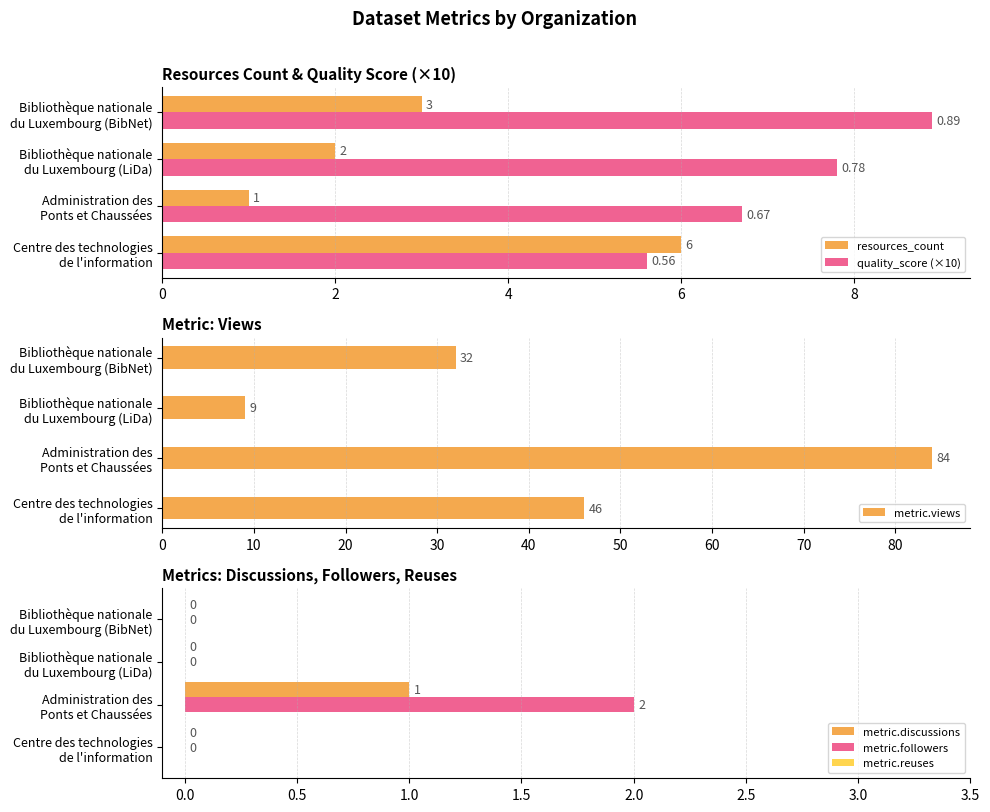

What are all the series names shown in the legend?

resources_count, quality_score (×10), metric.views, metric.discussions, metric.followers, metric.reuses